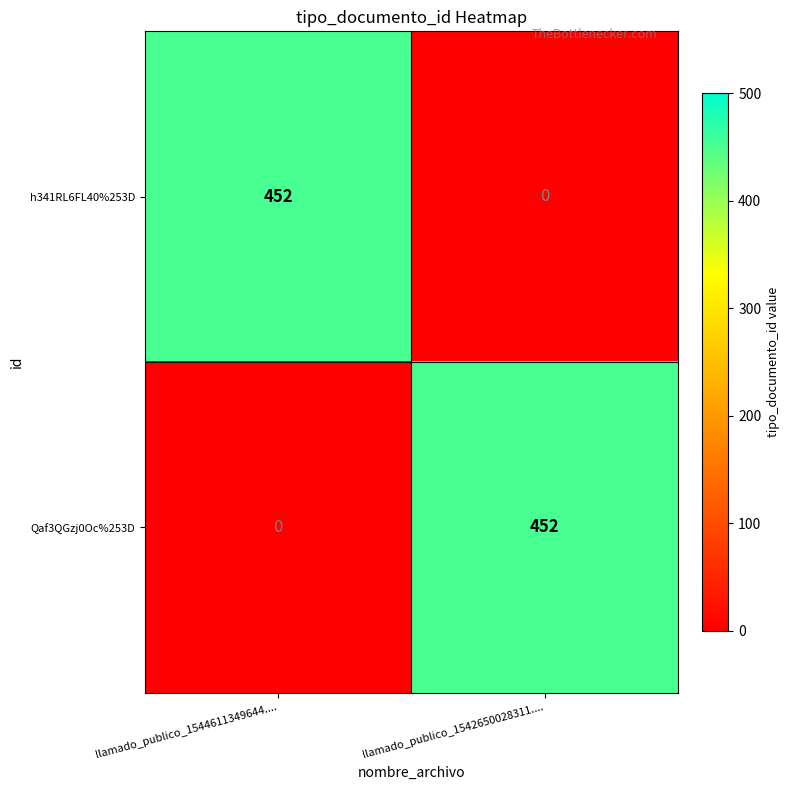

List the labels in order of Qaf3QGzj0Oc%253D value, smallest first.

llamado_publico_1544611349644...., llamado_publico_1542650028311....